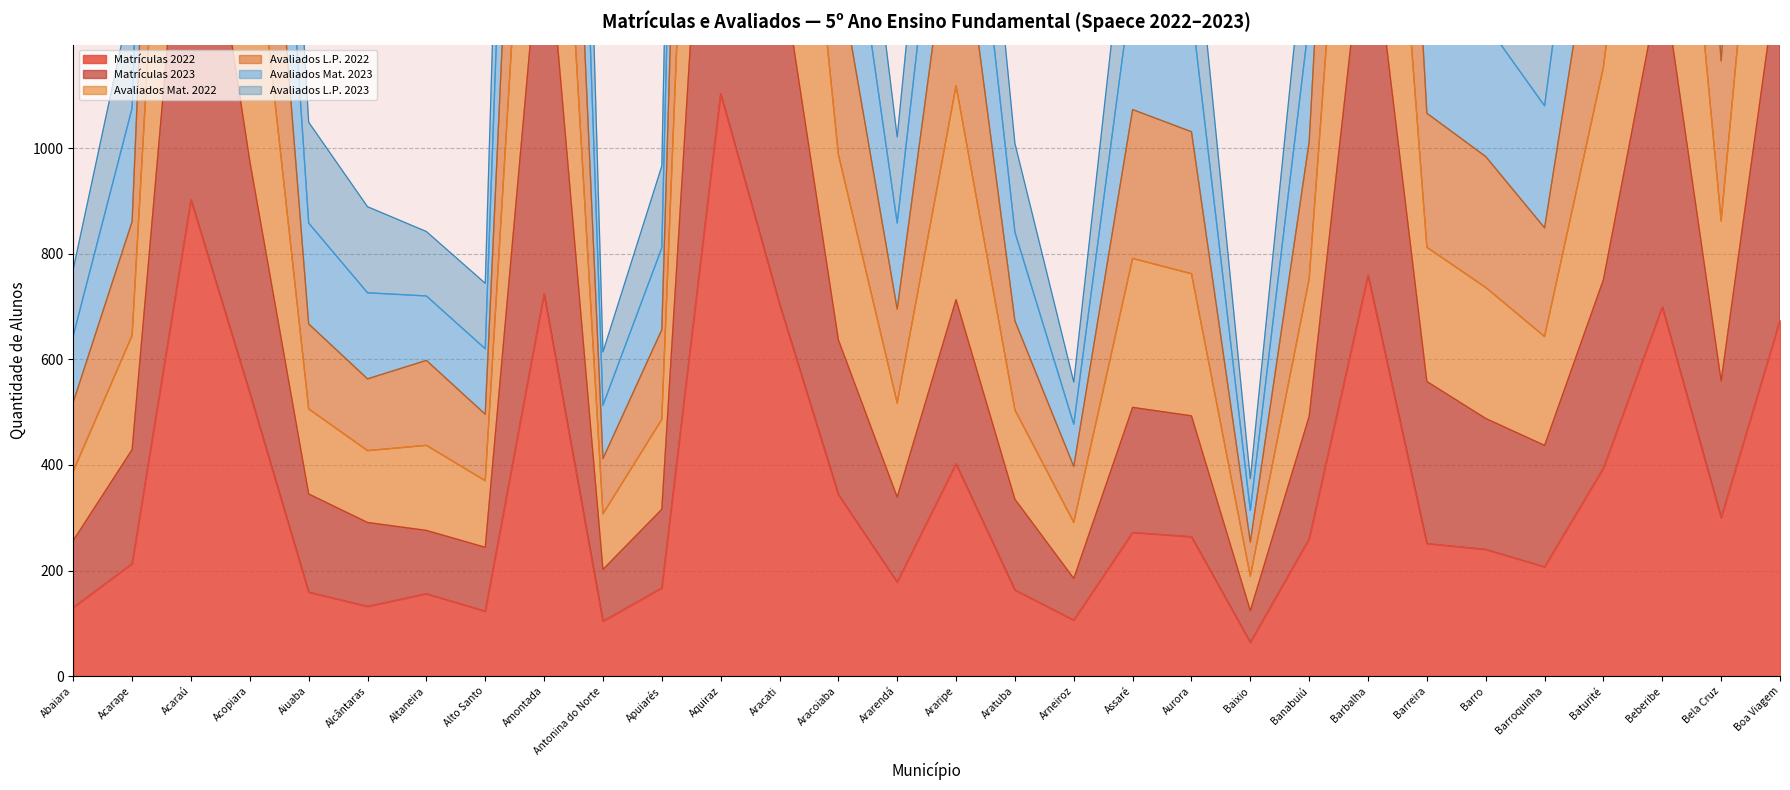

What is the difference between the maximum and minimum values in the Avaliados L.P. 2023 series?

5122